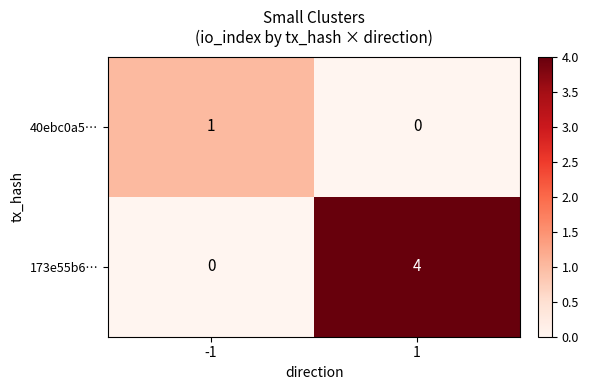

What is the maximum value shown in the chart?

4